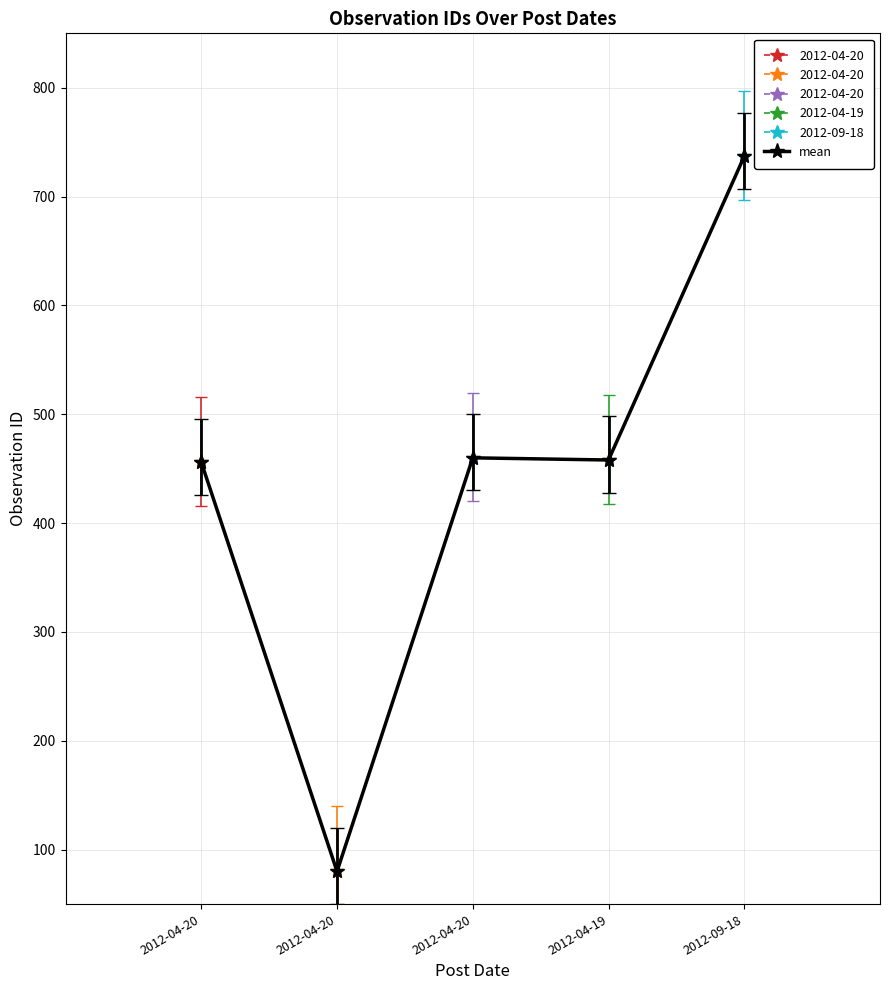

Is it true that the value at 2012-04-20 is 456?

True